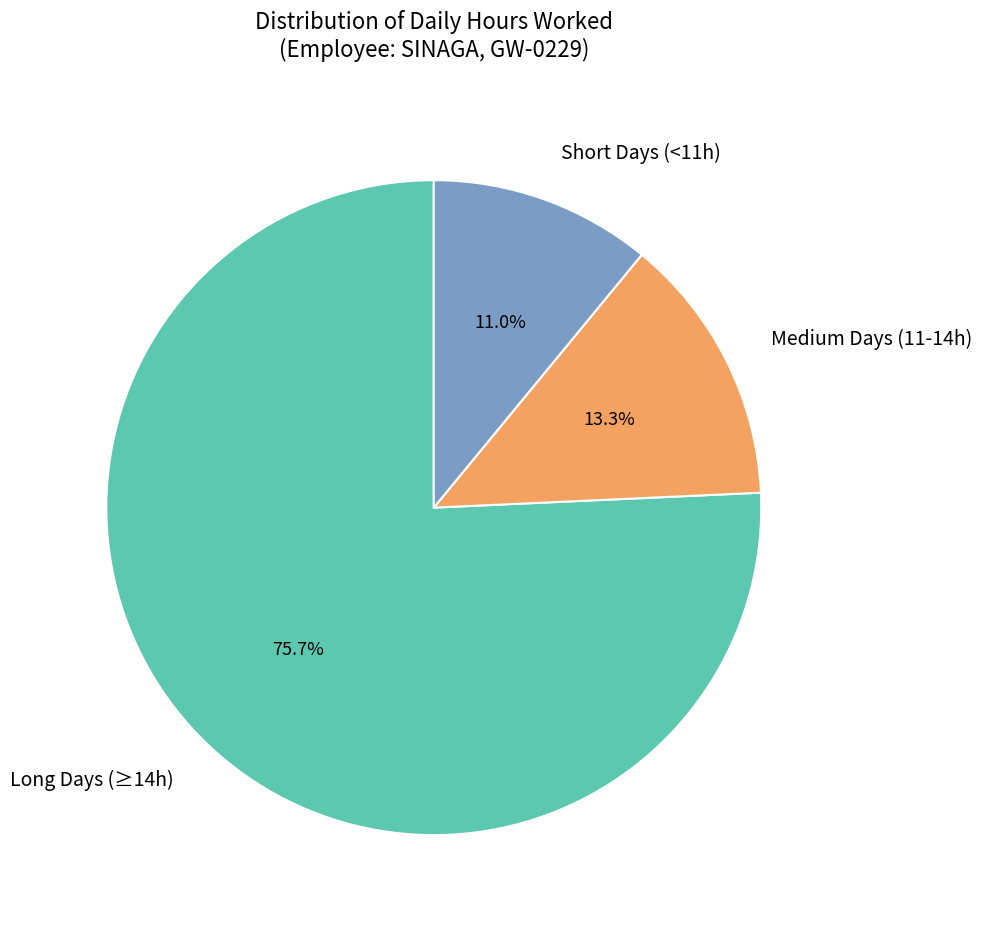

What is the ratio of the value at Long Days (≥14h) to the value at Medium Days (11-14h)?

5.7